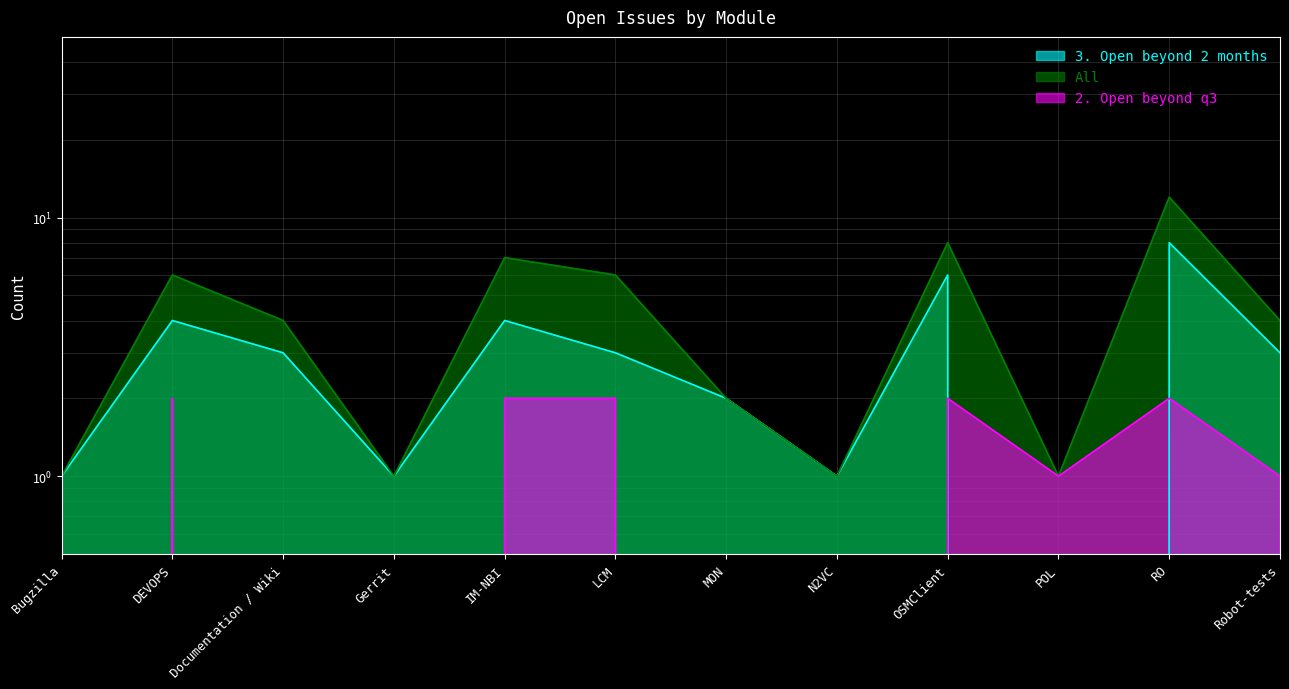

Reading left to right, what are all the values shown in this chart?

3. Open beyond 2 months: 1	4	3	1	4	3	2	1	6	0	8	3
All: 1	6	4	1	7	6	2	1	8	1	12	4
2. Open beyond q3: 0	2	0	0	2	2	0	0	2	1	2	1